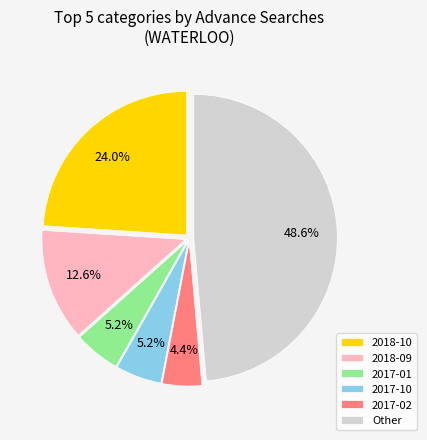

True or false: 2018-09 accounts for 29% of the total.

False